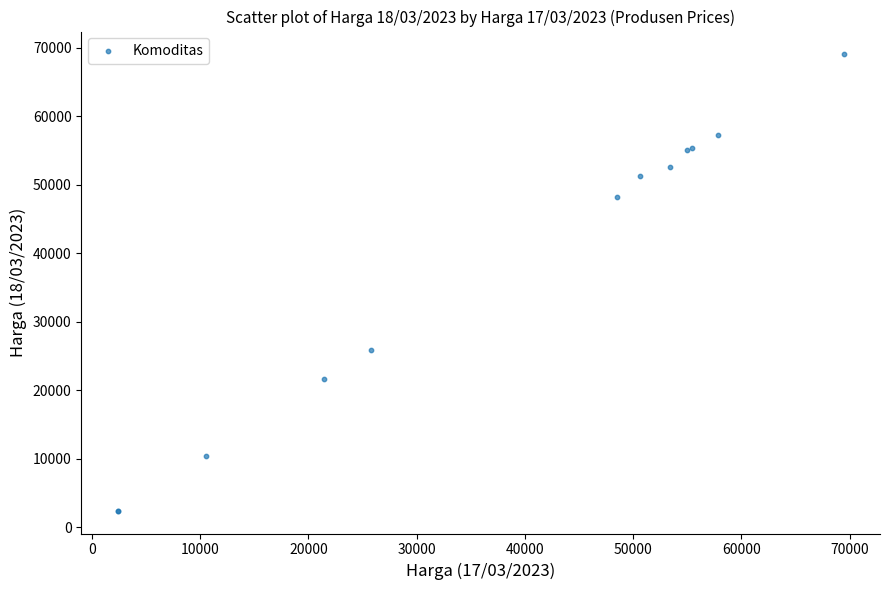

What Y value in the scatter plot is closest to 35722?

25883